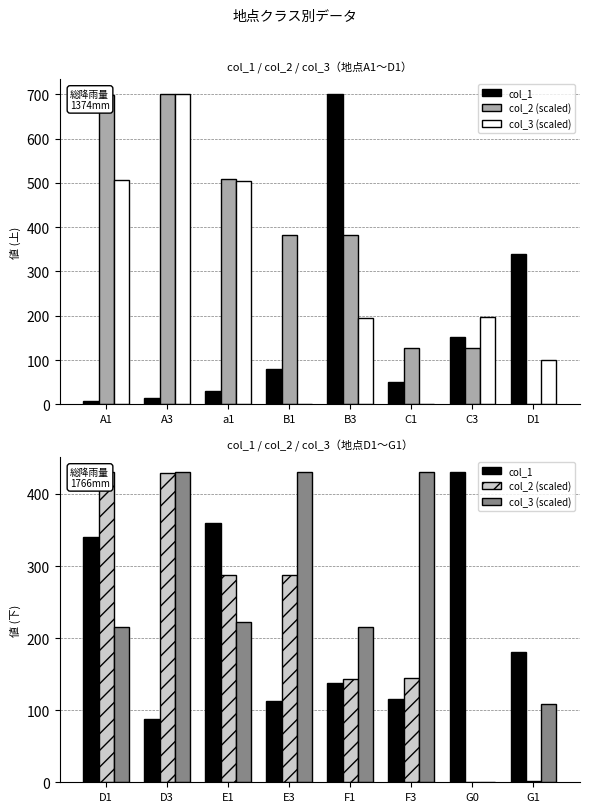

What is the label of the 4th bar from the left?

E3